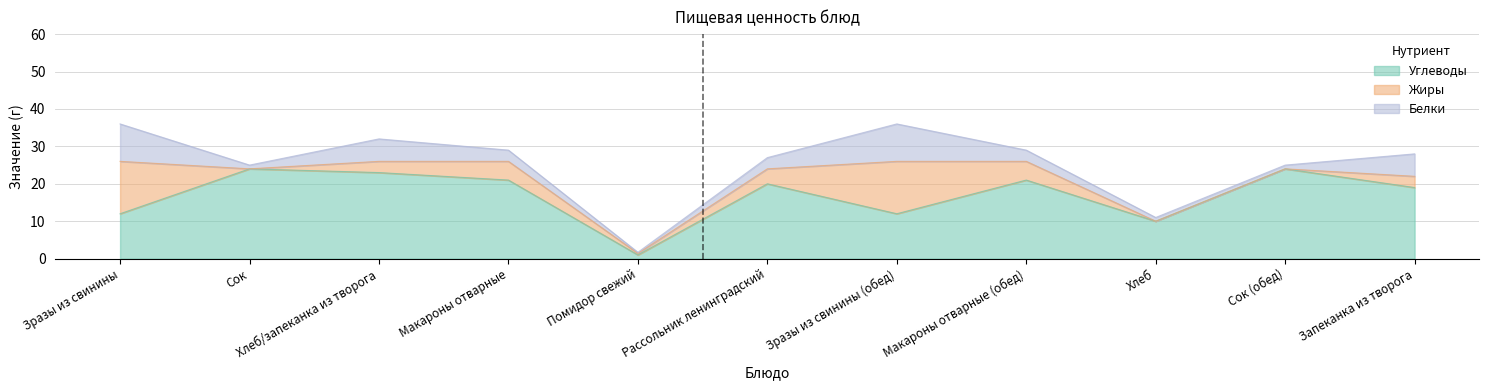

What is the difference between the highest and lowest values at Макароны отварные?

18.0